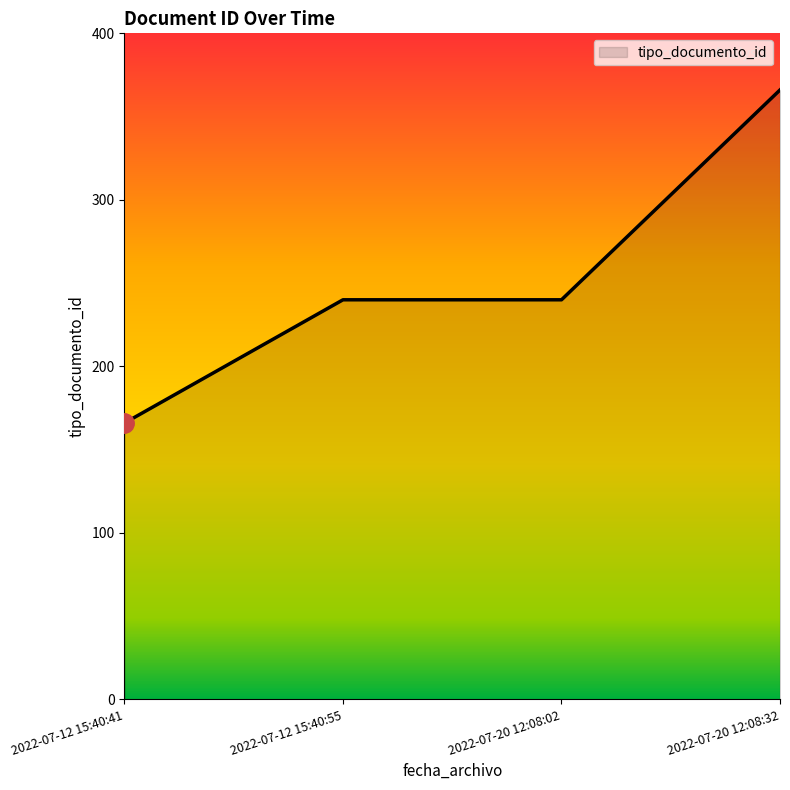

Which has a higher value, 2022-07-20 12:08:32 or 2022-07-20 12:08:02?

2022-07-20 12:08:32